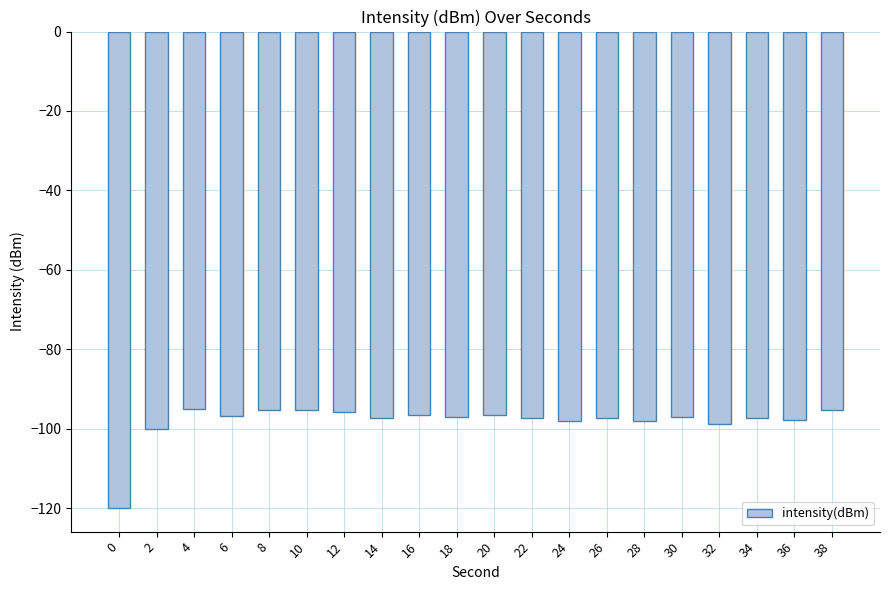

True or false: the data shows -168.2 at 26.

False